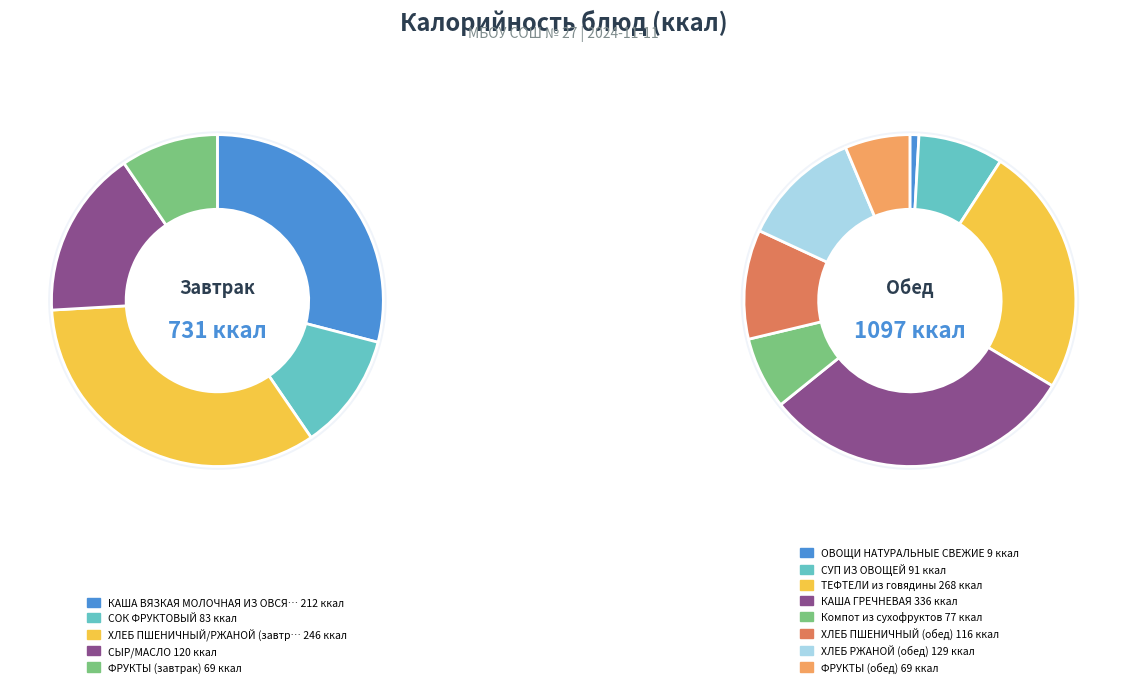

What is the total percentage of СУП ИЗ ОВОЩЕЙ and ОВОЩИ НАТУРАЛЬНЫЕ СВЕЖИЕ?

5.5%